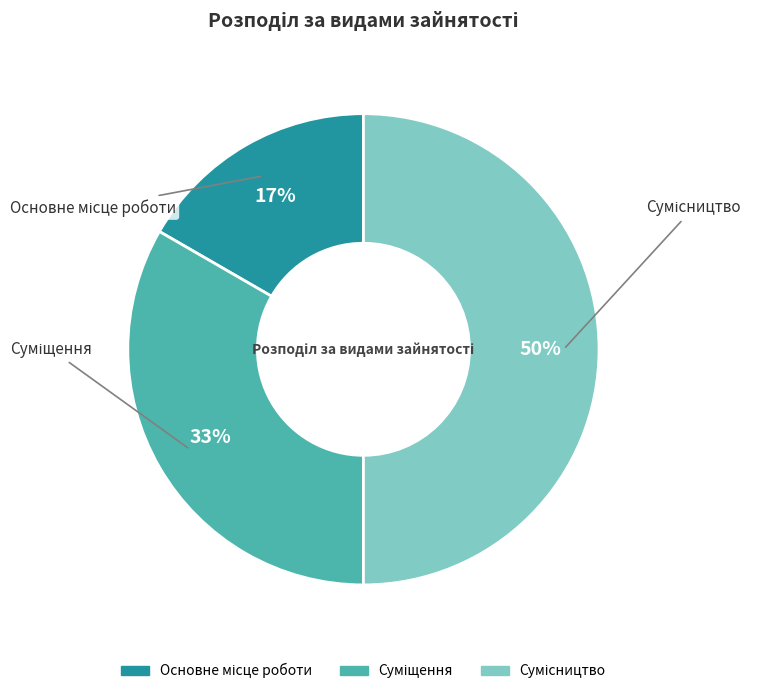

To the nearest percent, what is the difference between the largest and smallest slice percentages?

33%